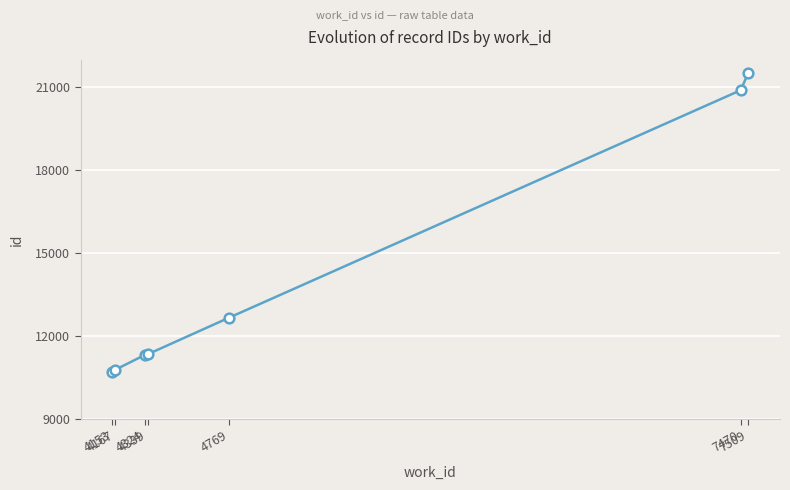

What is the maximum value shown in the chart?

21524